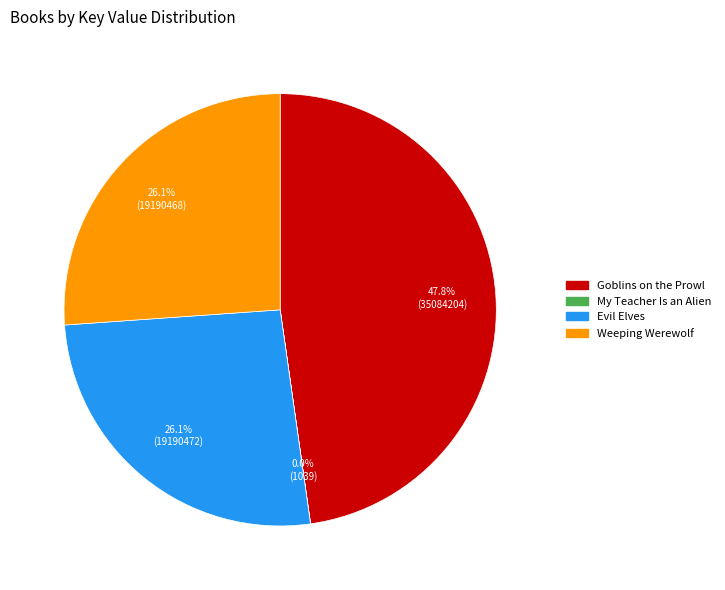

Approximately how many times larger is the value at Weeping Werewolf compared to Goblins on the Prowl?

0.5